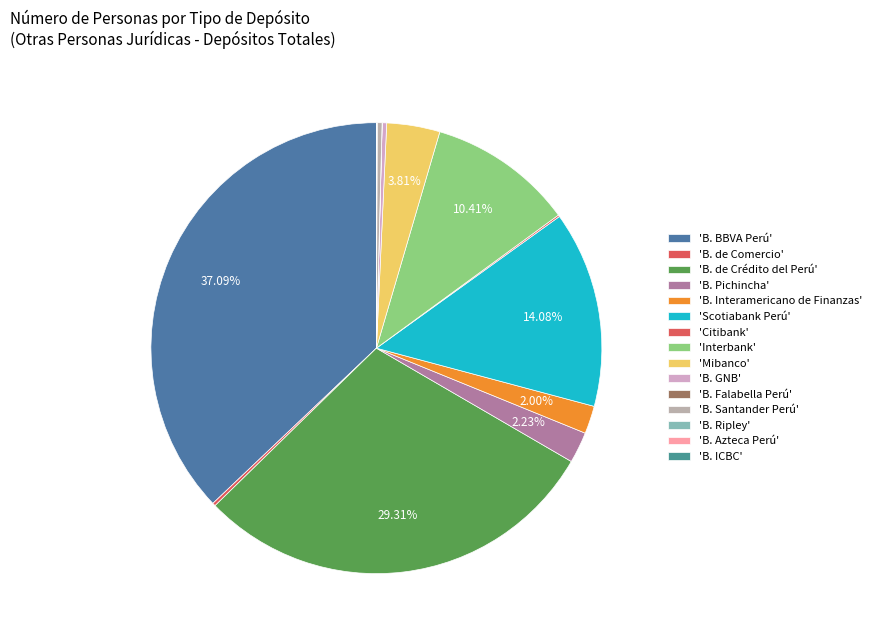

Rank the categories by value from highest to lowest.

B. BBVA Perú, B. de Crédito del Perú, Scotiabank Perú, Interbank, Mibanco, B. Pichincha, B. Interamericano de Finanzas, B. Santander Perú, B. GNB, B. de Comercio, Citibank, B. Ripley, B. ICBC, B. Azteca Perú, B. Falabella Perú